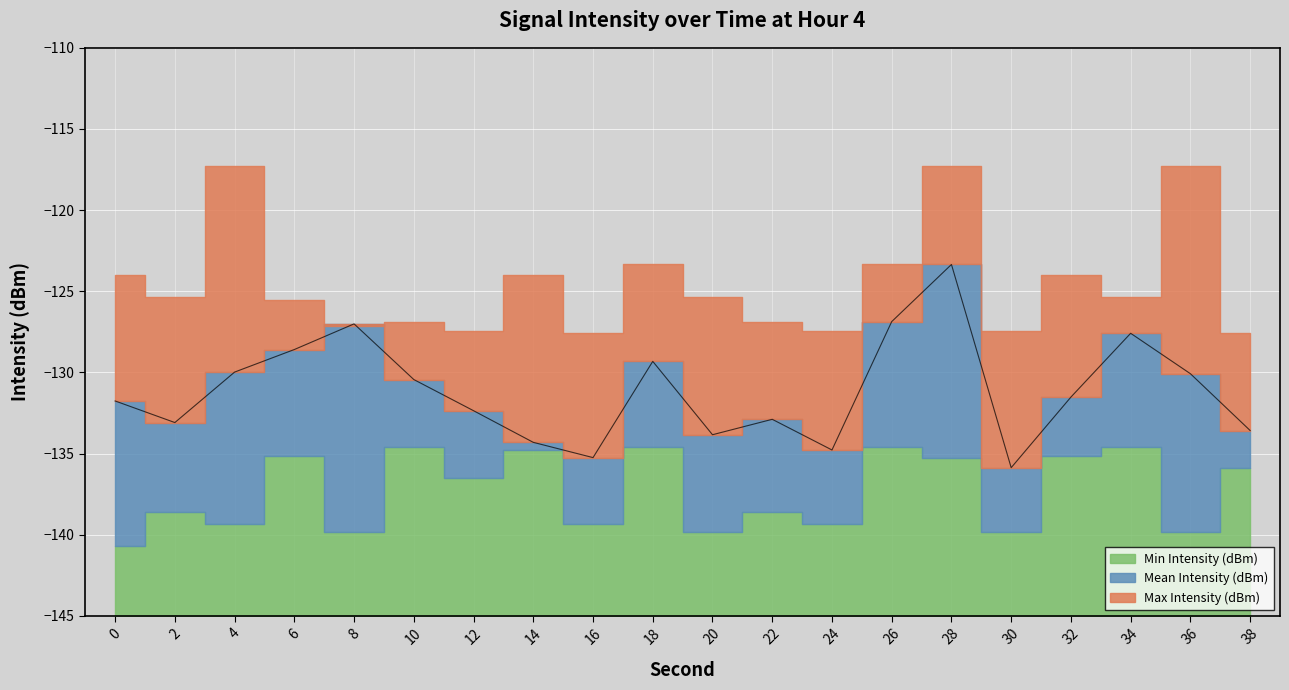

Rank the categories by Max Intensity (dBm) value from lowest to highest.

16, 38, 12, 24, 30, 8, 10, 22, 6, 2, 20, 34, 0, 14, 32, 18, 26, 4, 28, 36